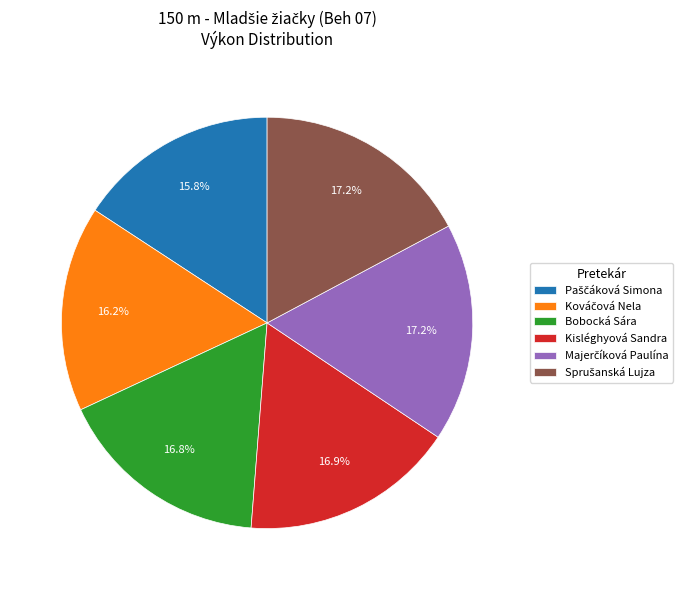

Does any single category account for the majority?

No